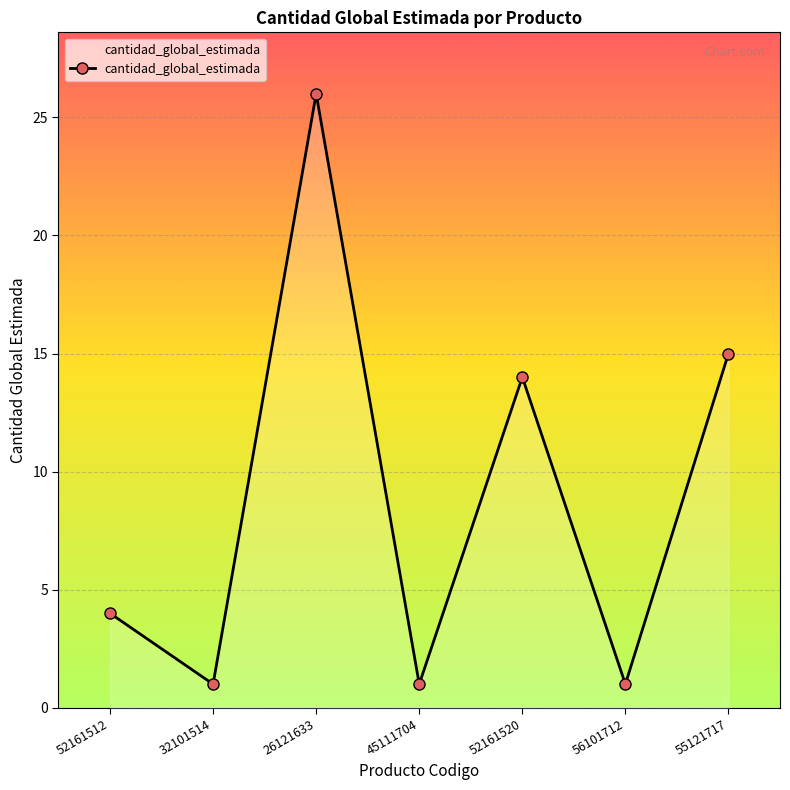

Which has a higher value, 56101712 or 52161512?

52161512